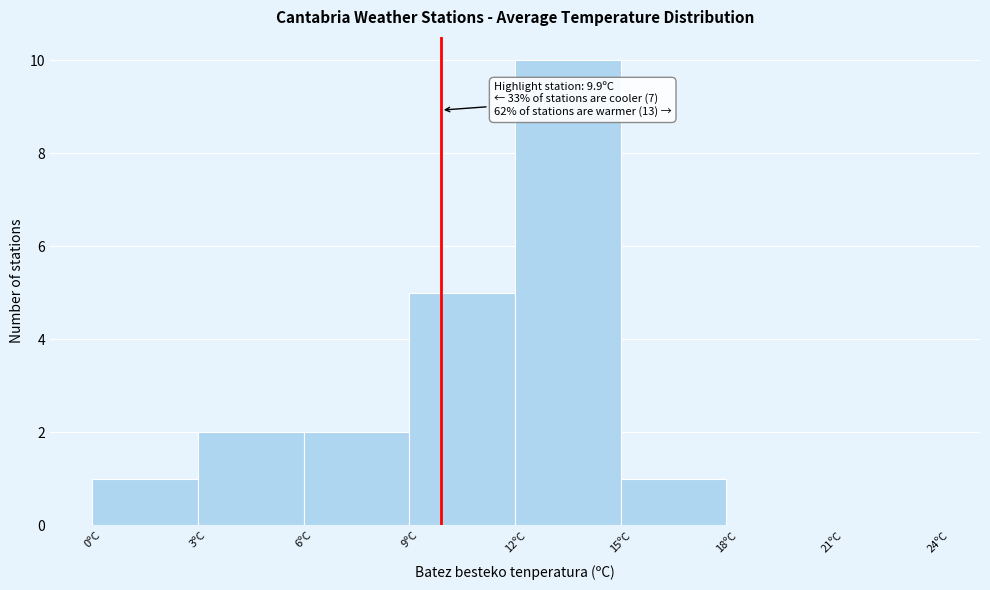

Over which range of the x-axis is the bar tallest?

12 to 15